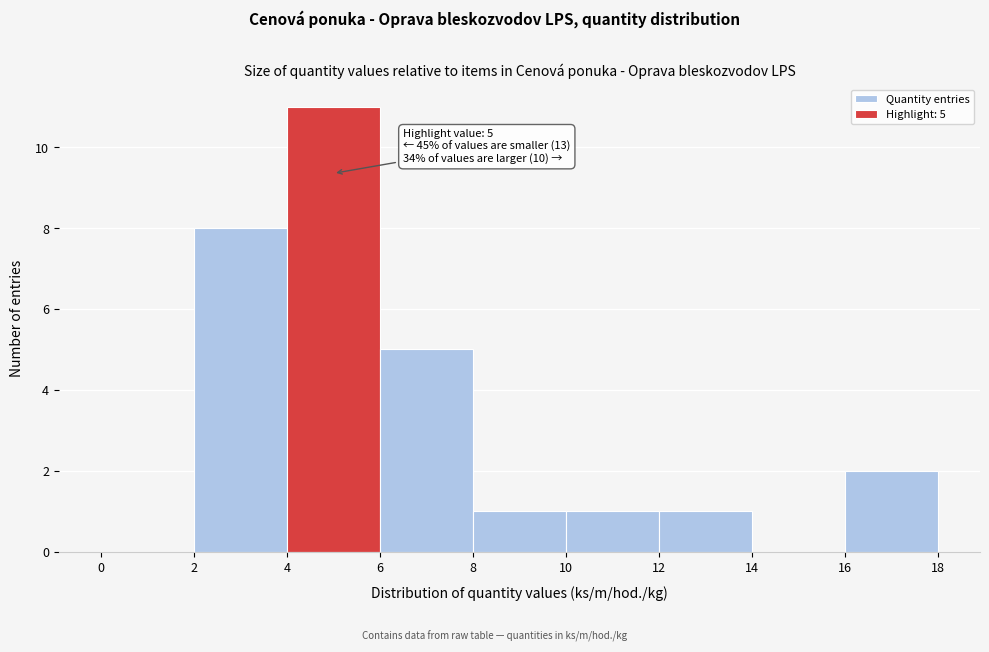

Over which range of the x-axis is the bar tallest?

4 to 6